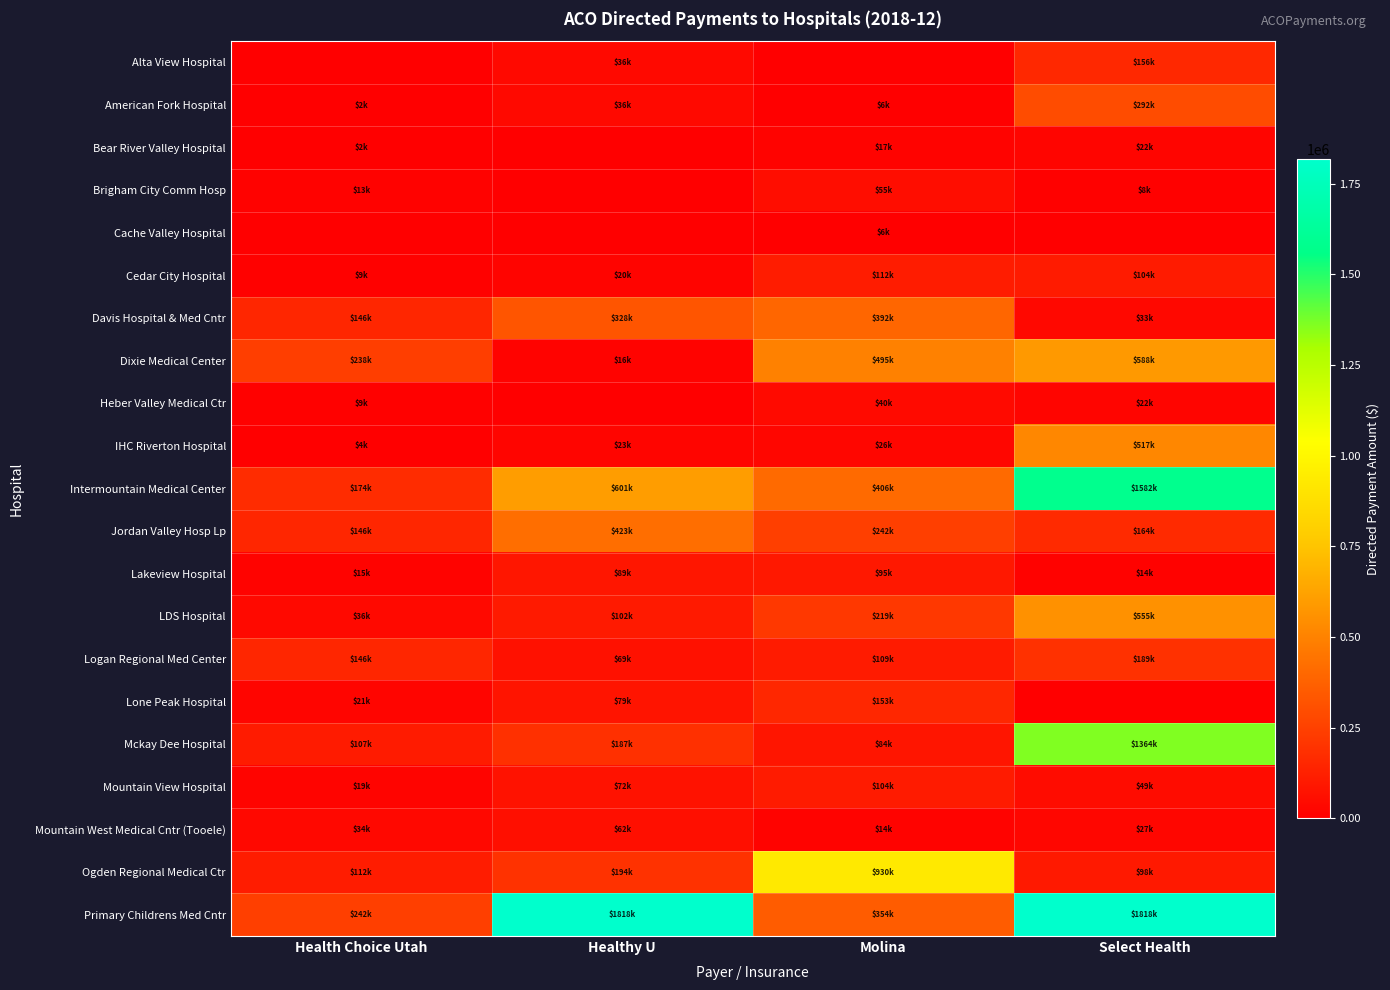

Reading left to right, transcribe all the data shown in this chart.

Alta View Hospital: Health Choice Utah=0.0	Healthy U=36106.4	Molina=0.0	Select Health=155786.1
American Fork Hospital: Health Choice Utah=2145.6	Healthy U=36106.4	Molina=5760.1	Select Health=292440.5
Bear River Valley Hospital: Health Choice Utah=2145.6	Healthy U=0.0	Molina=17280.3	Select Health=21864.7
Brigham City Comm Hosp: Health Choice Utah=12873.3	Healthy U=0.0	Molina=54720.9	Select Health=8199.3
Cache Valley Hospital: Health Choice Utah=0.0	Healthy U=0.0	Molina=5760.1	Select Health=0.0
Cedar City Hospital: Health Choice Utah=8582.2	Healthy U=19694.4	Molina=112321.9	Select Health=103857.4
Davis Hospital & Med Cntr: Health Choice Utah=145897.4	Healthy U=328240.2	Molina=391686.7	Select Health=32797.1
Dixie Medical Center: Health Choice Utah=238156.1	Healthy U=16412.0	Molina=495368.5	Select Health=587614.1
Heber Valley Medical Ctr: Health Choice Utah=8582.2	Healthy U=0.0	Molina=40320.7	Select Health=21864.7
IHC Riverton Hospital: Health Choice Utah=4291.1	Healthy U=22976.8	Molina=25920.4	Select Health=516553.8
Intermountain Medical Center: Health Choice Utah=173789.6	Healthy U=600679.5	Molina=406087.0	Select Health=1582458.5
Jordan Valley Hosp Lp: Health Choice Utah=145897.4	Healthy U=423429.8	Molina=241924.1	Select Health=163985.3
Lakeview Hospital: Health Choice Utah=15018.9	Healthy U=88624.8	Molina=95041.6	Select Health=13665.4
LDS Hospital: Health Choice Utah=36474.4	Healthy U=101754.4	Molina=218883.8	Select Health=554817.0
Logan Regional Med Center: Health Choice Utah=145897.4	Healthy U=68930.4	Molina=109441.9	Select Health=188583.1
Lone Peak Hospital: Health Choice Utah=21455.5	Healthy U=78777.6	Molina=152642.6	Select Health=0.0
Mckay Dee Hospital: Health Choice Utah=107277.5	Healthy U=187096.9	Molina=83521.4	Select Health=1363811.4
Mountain View Hospital: Health Choice Utah=19310.0	Healthy U=72212.8	Molina=103681.8	Select Health=49195.6
Mountain West Medical Cntr (Tooele): Health Choice Utah=34328.8	Healthy U=62365.6	Molina=14400.2	Select Health=27330.9
Ogden Regional Medical Ctr: Health Choice Utah=111568.6	Healthy U=193661.7	Molina=930255.9	Select Health=98391.2
Primary Childrens Med Cntr: Health Choice Utah=242447.2	Healthy U=1818450.4	Molina=354246.1	Select Health=1817504.1